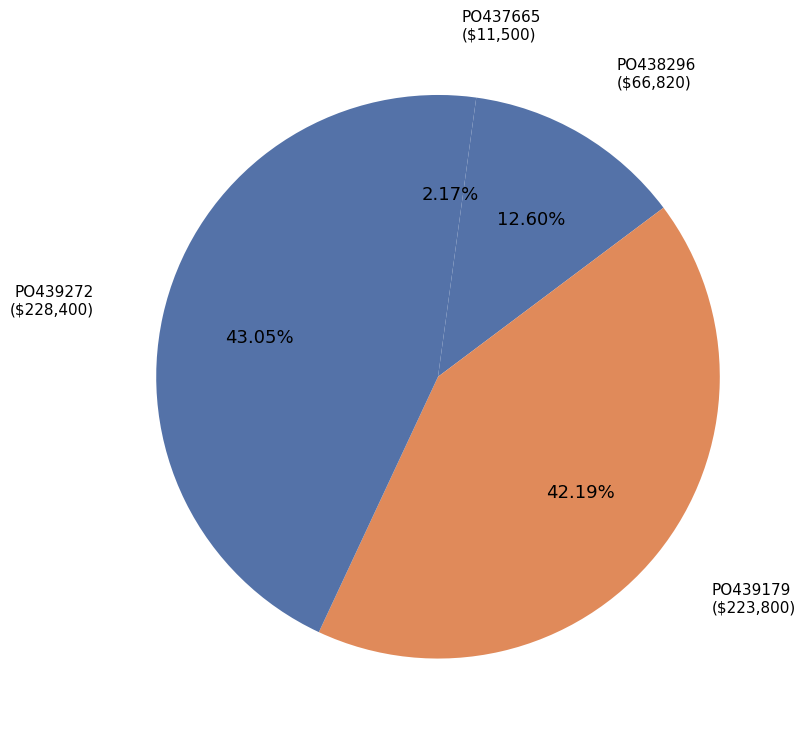

How many segments does this pie chart have?

4